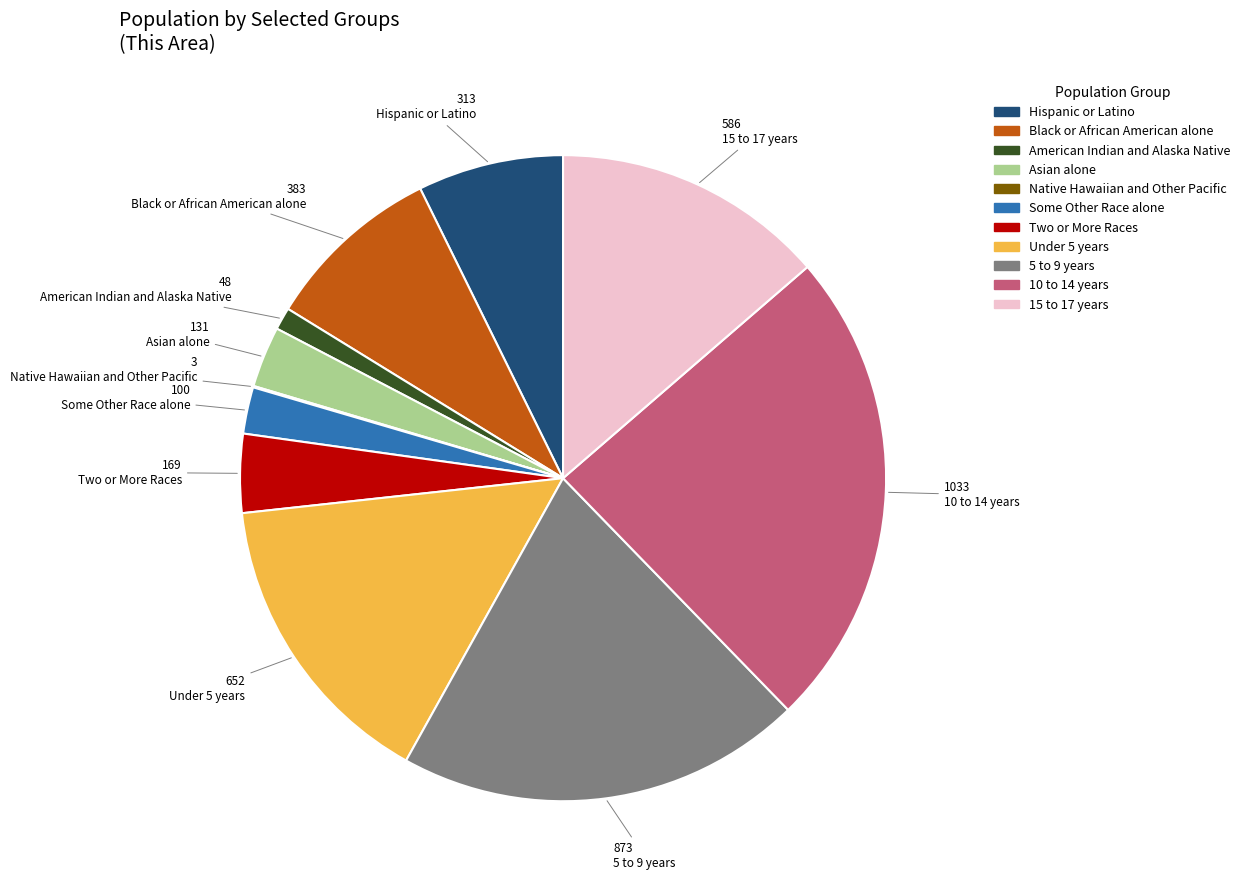

Does any single category account for the majority?

No